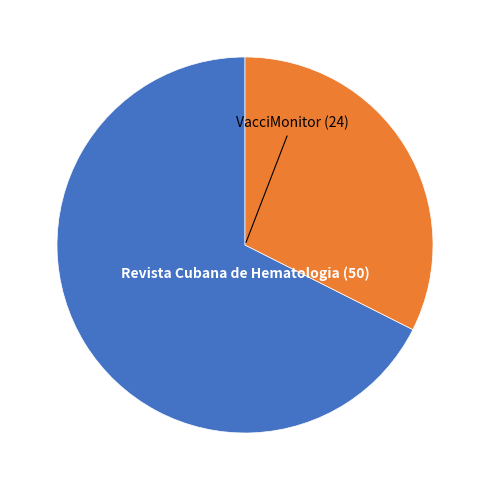

Rank the categories by value from lowest to highest.

VacciMonitor (24), Revista Cubana de Hematologia (50)